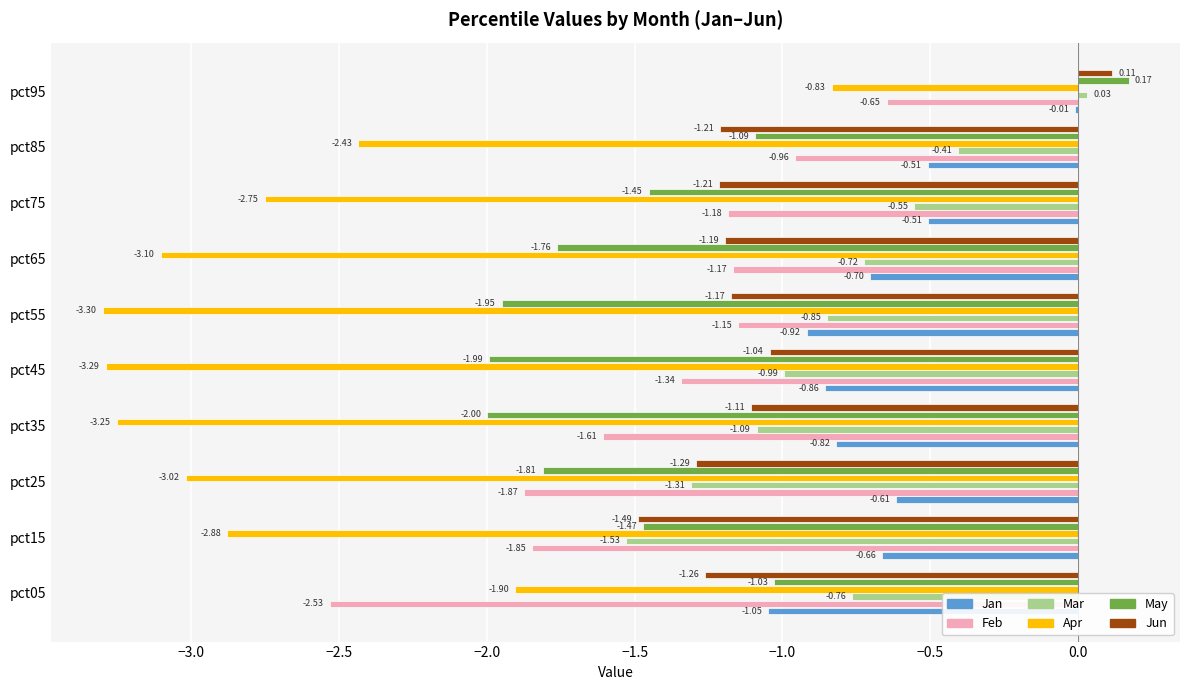

What is the sum of all Jun values?

-10.9